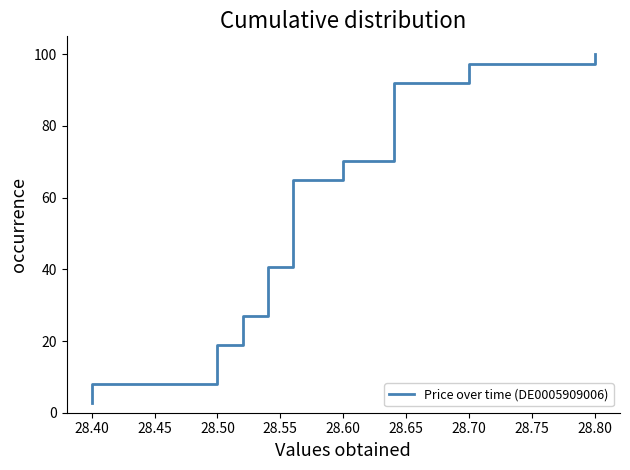

True or false: there are more than 0 points higher than both neighbors.

False